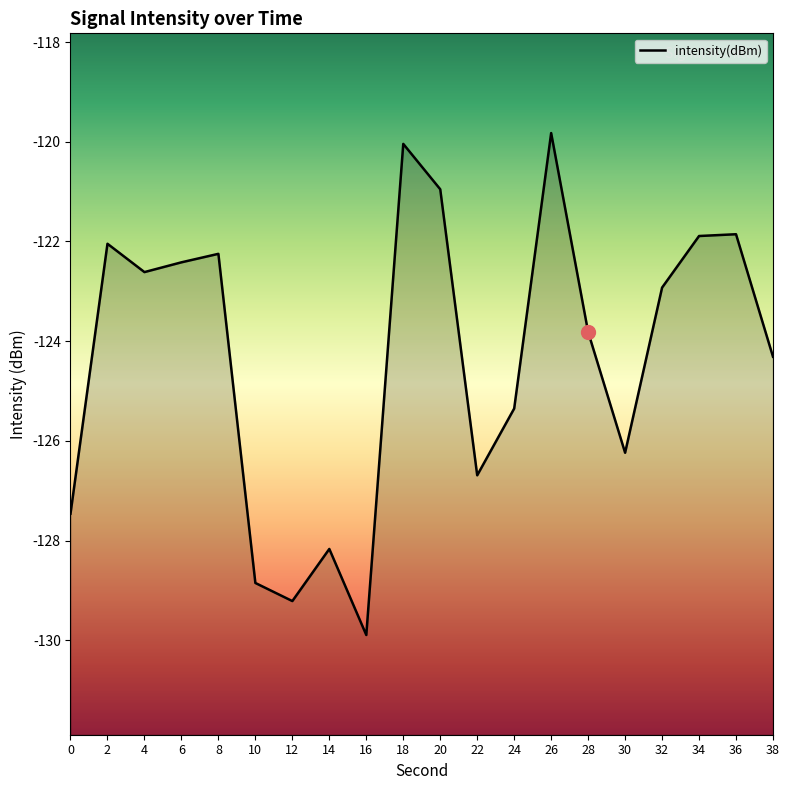

Is it true that the value at 2 is -38.3?

False